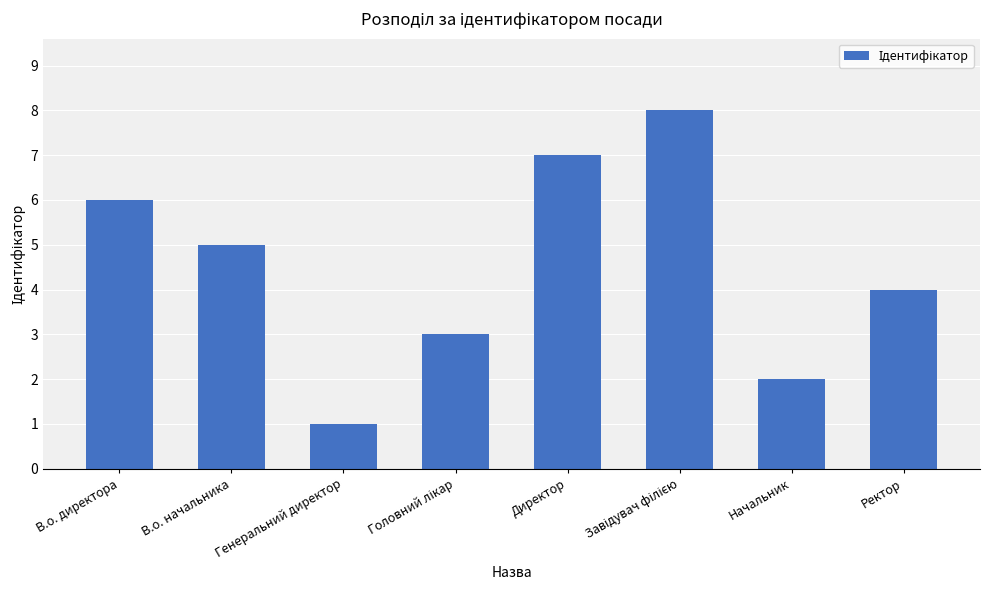

How many categories are shown in the chart?

8